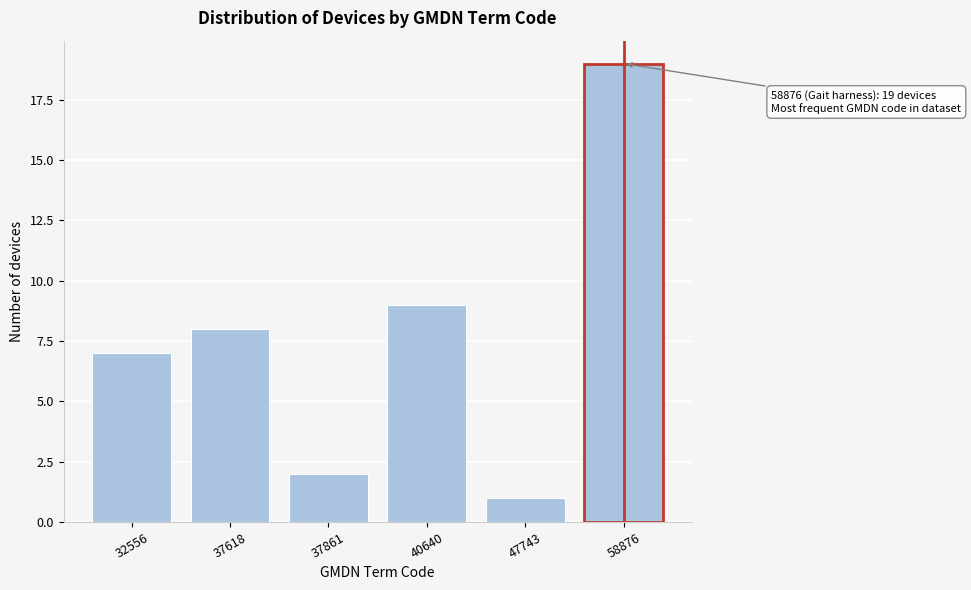

Reading left to right, extract all data points from this chart.

32556=7	37618=8	37861=2	40640=9	47743=1	58876=19